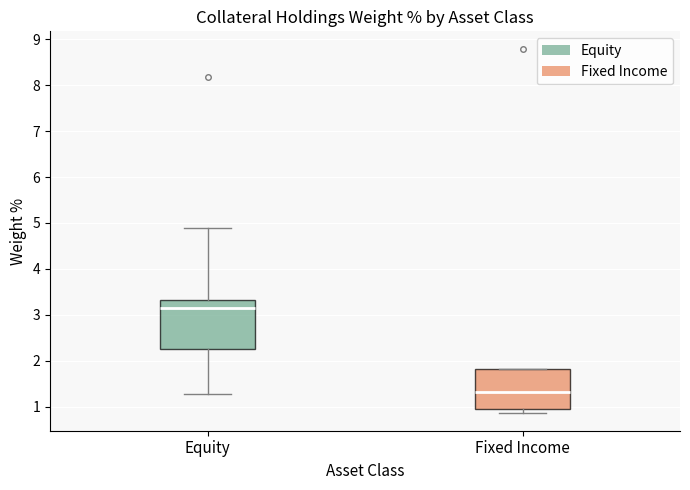

Which box's median line is the lowest?

Fixed Income